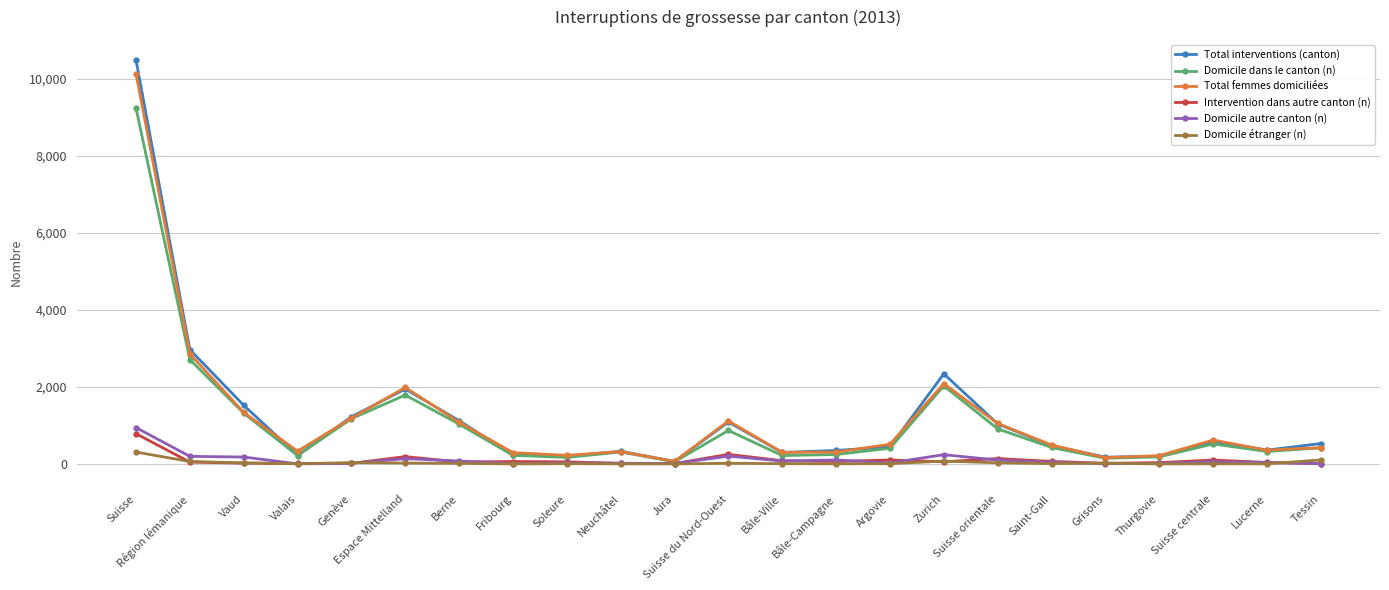

What is the difference between the second highest and second lowest values in the Total interventions (canton) series?

2790